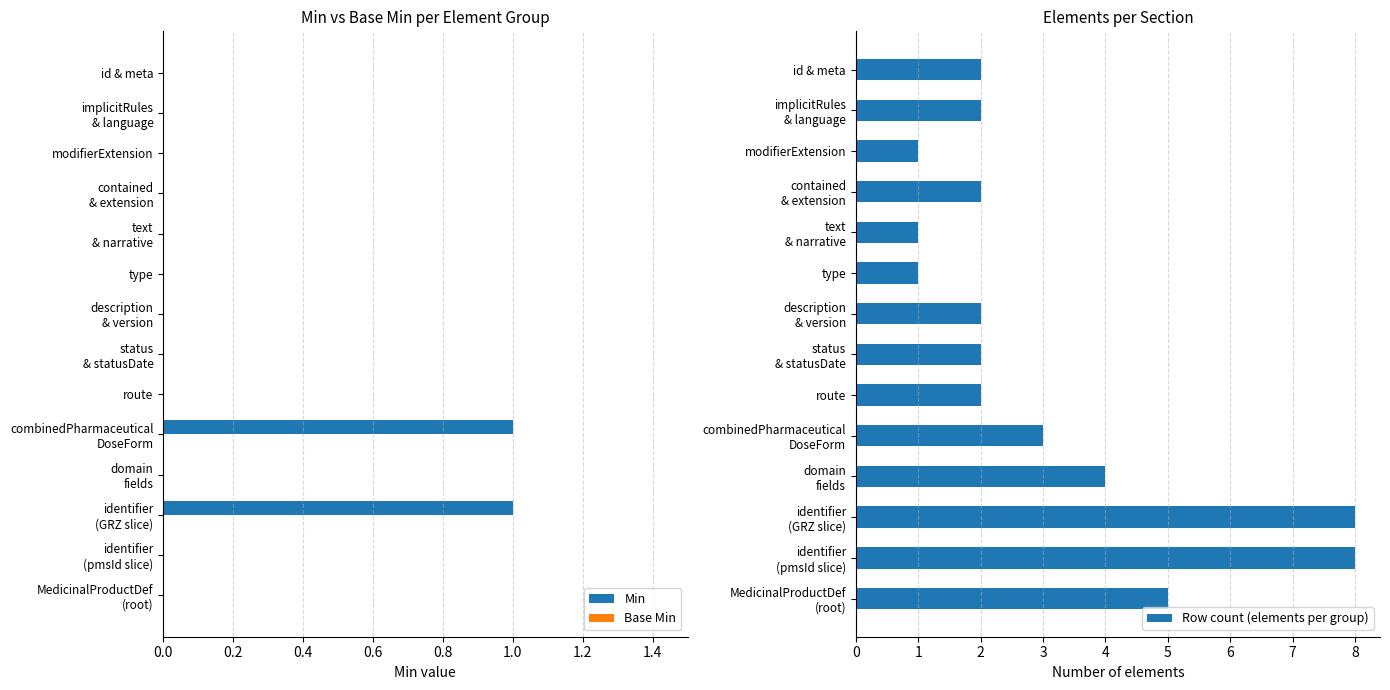

The Row count (elements per group) series shows 1 at route. True or false?

False